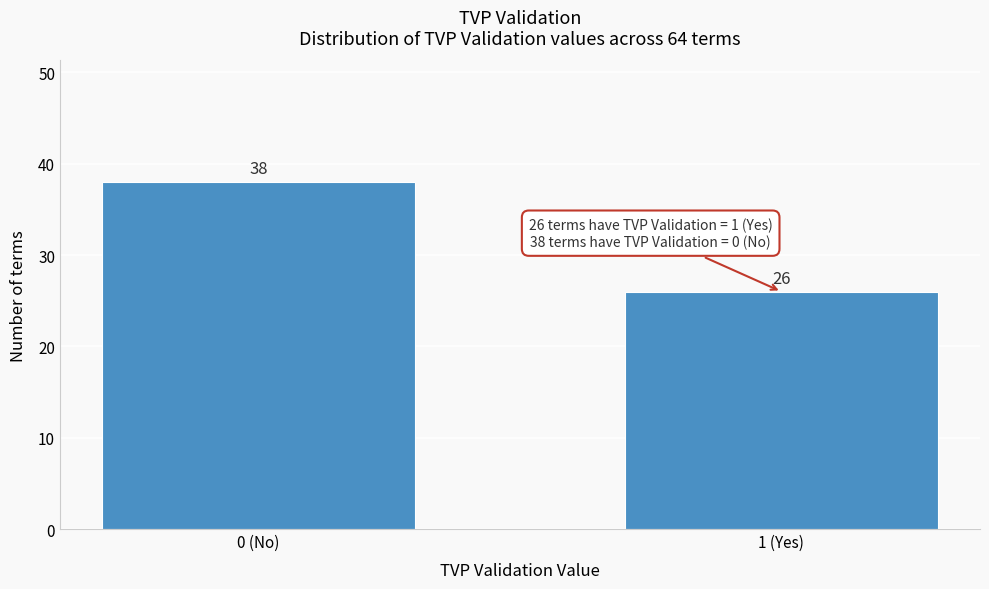

Reading right to left, extract all data points from this chart.

26	38